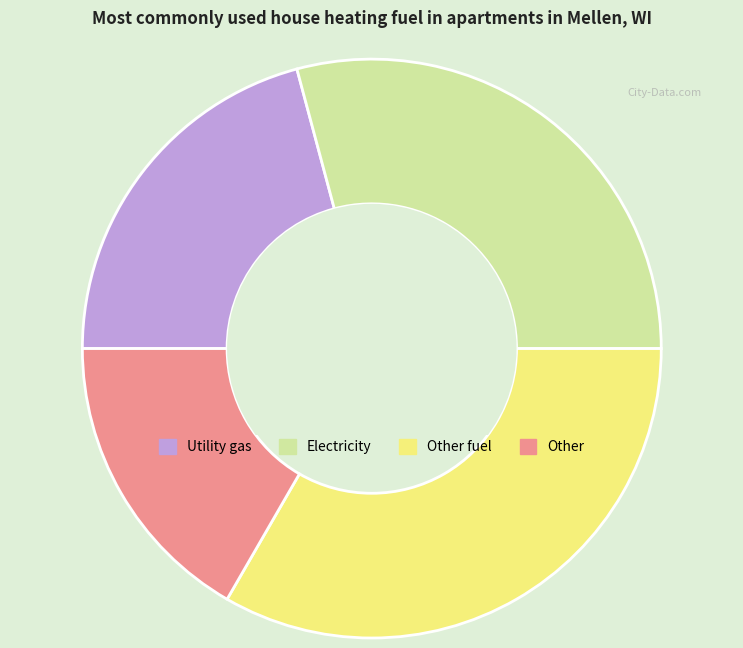

Is there any slice that represents more than half of the pie?

No